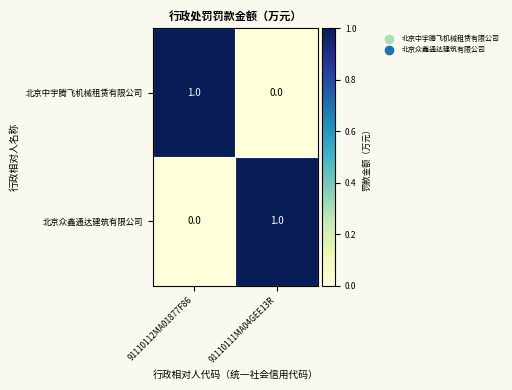

At which label does 北京中宇腾飞机械租赁有限公司 reach its peak?

91110112MA01877F86